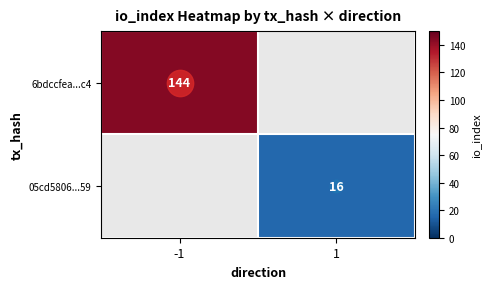

Which label corresponds to the smallest value in the chart?

1